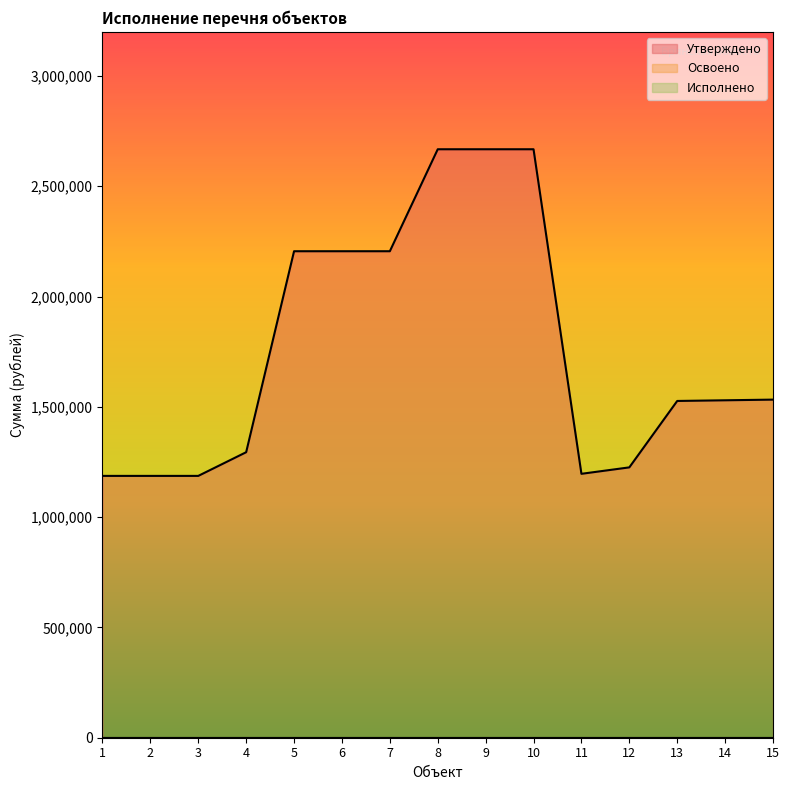

Reading left to right, what are all the values shown in this chart?

Утверждено: 1186980.4	1186980.4	1186980.4	1294334.7	2205478.2	2205478.2	2205478.2	2667740.6	2667740.6	2667740.6	1196408.1	1225603.6	1526682.4	1529723.6	1532764.8
Освоено: 0.0	0.0	0.0	0.0	0.0	0.0	0.0	0.0	0.0	0.0	0.0	0.0	0.0	0.0	0.0
Исполнено: 0.0	0.0	0.0	0.0	0.0	0.0	0.0	0.0	0.0	0.0	0.0	0.0	0.0	0.0	0.0